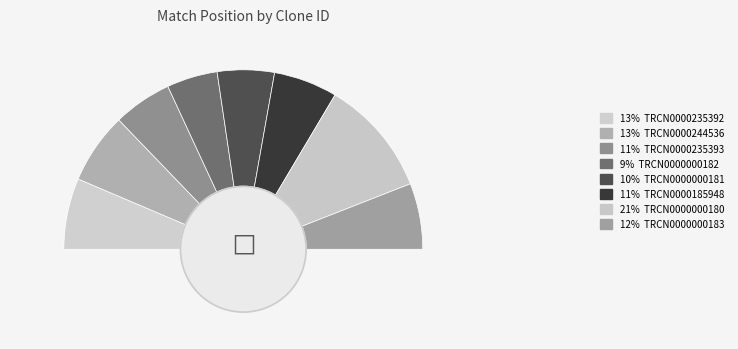

Which category has the biggest portion of the pie?

TRCN0000000180